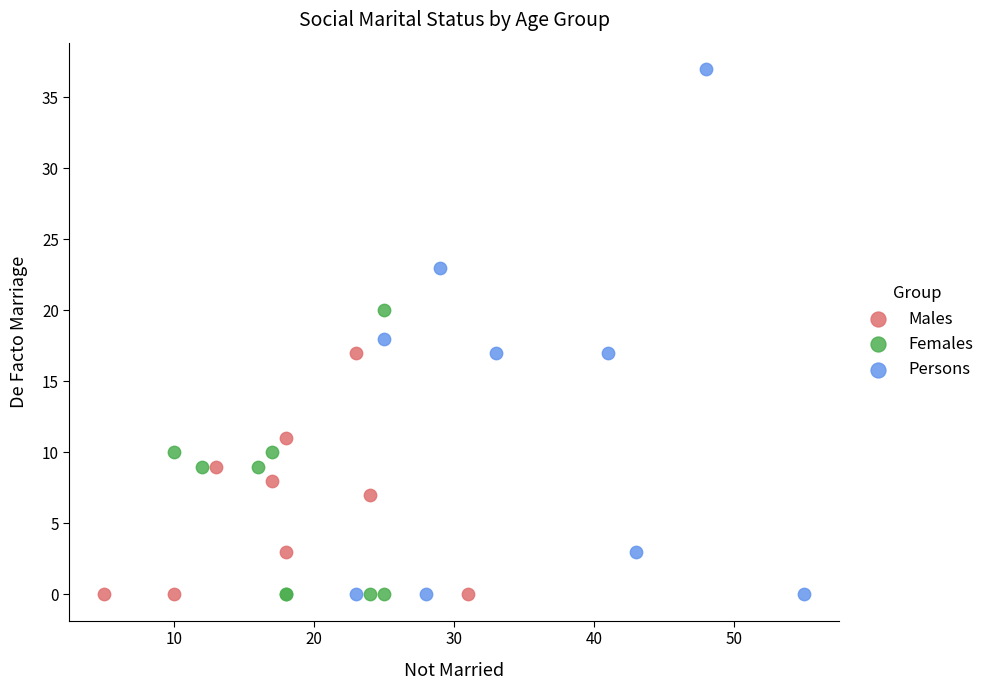

Which series has the largest Y range (max minus min)?

Persons